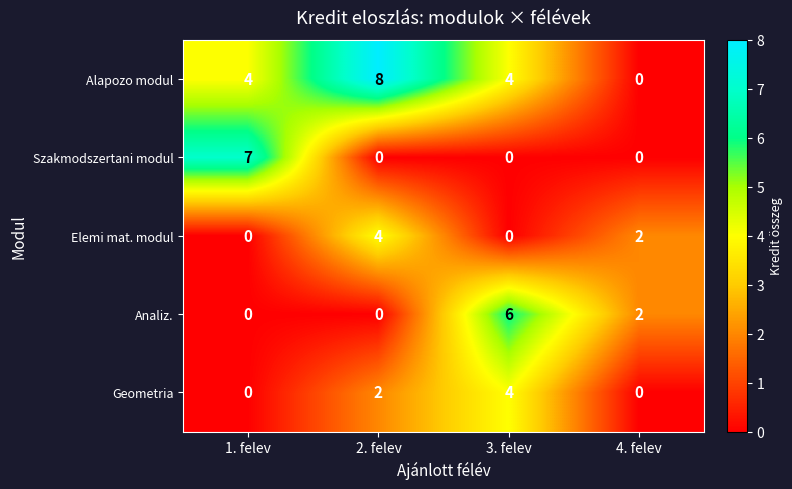

Which series has the largest range (max minus min)?

Alapozo modul